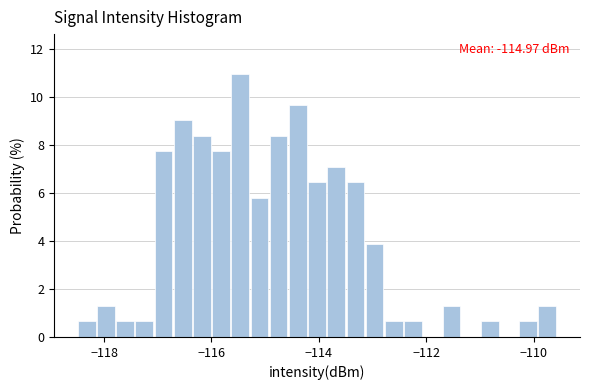

Around what value on the x-axis is the tallest bar? Give the approximate position of its centre, as read against the axis.

-115.4